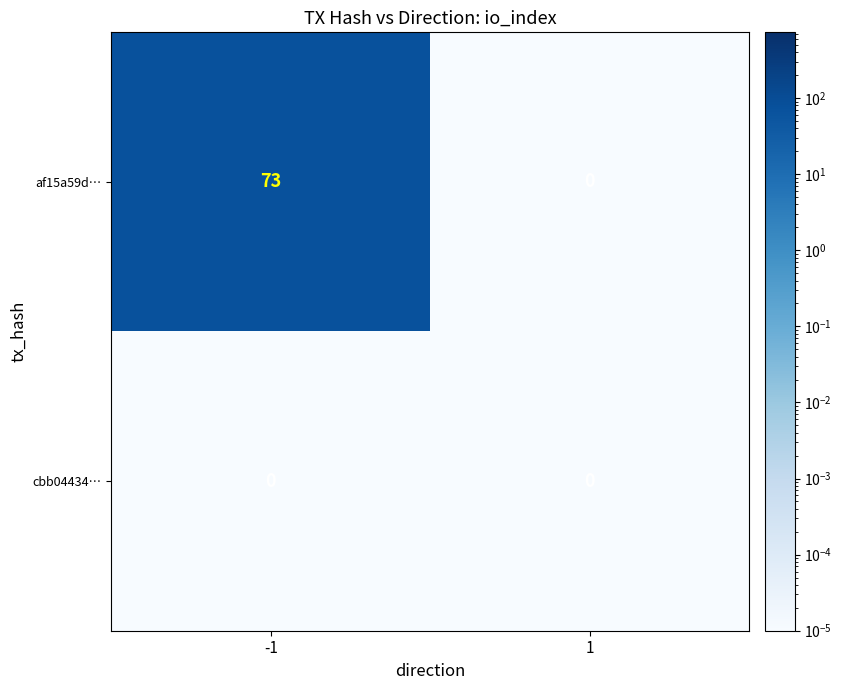

True or false: af15a59d… has a value of 73 at -1.

True